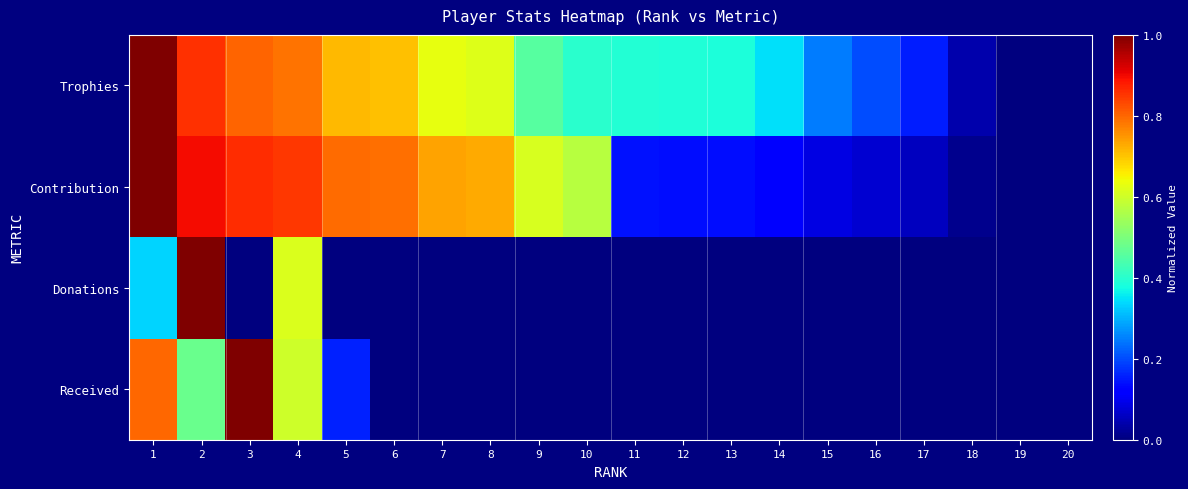

Which has a higher value, 11 or 14?

11